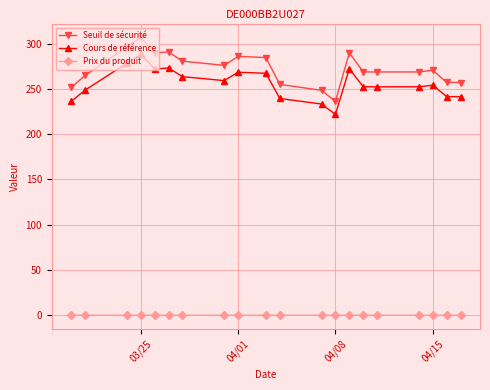

True or false: Cours de référence and Seuil de sécurité cross at least once.

False